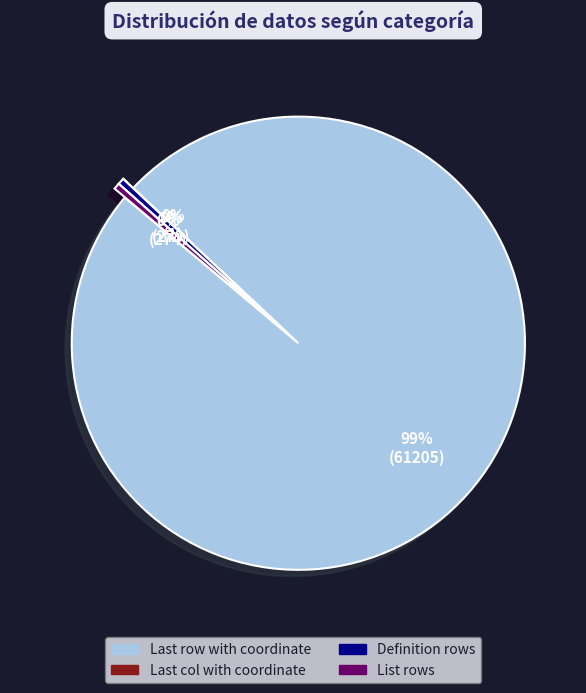

What is the largest slice in the pie chart?

Last row with coordinate